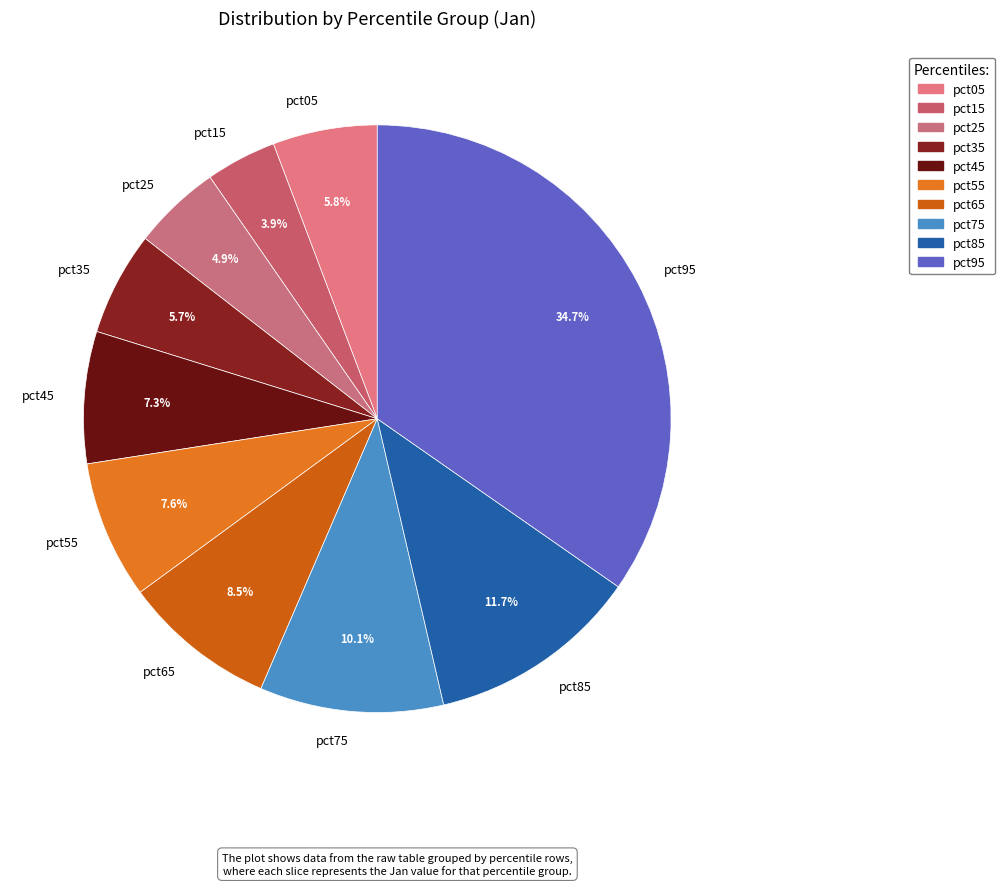

Is pct95 the majority of the pie?

No